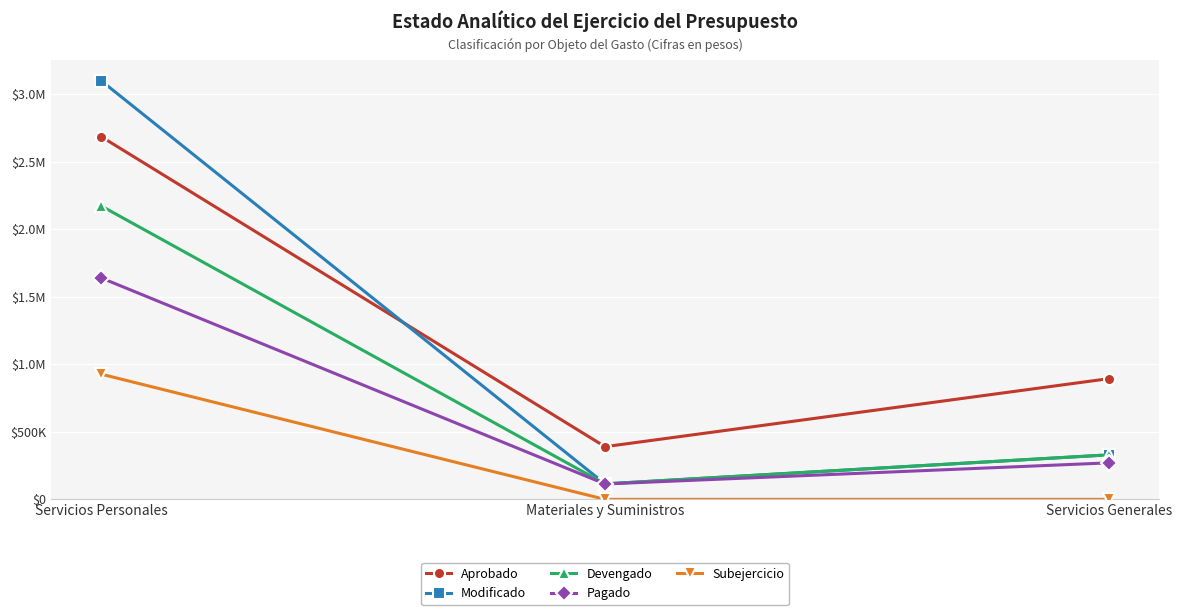

What are all the series names shown in the legend?

Aprobado, Modificado, Devengado, Pagado, Subejercicio